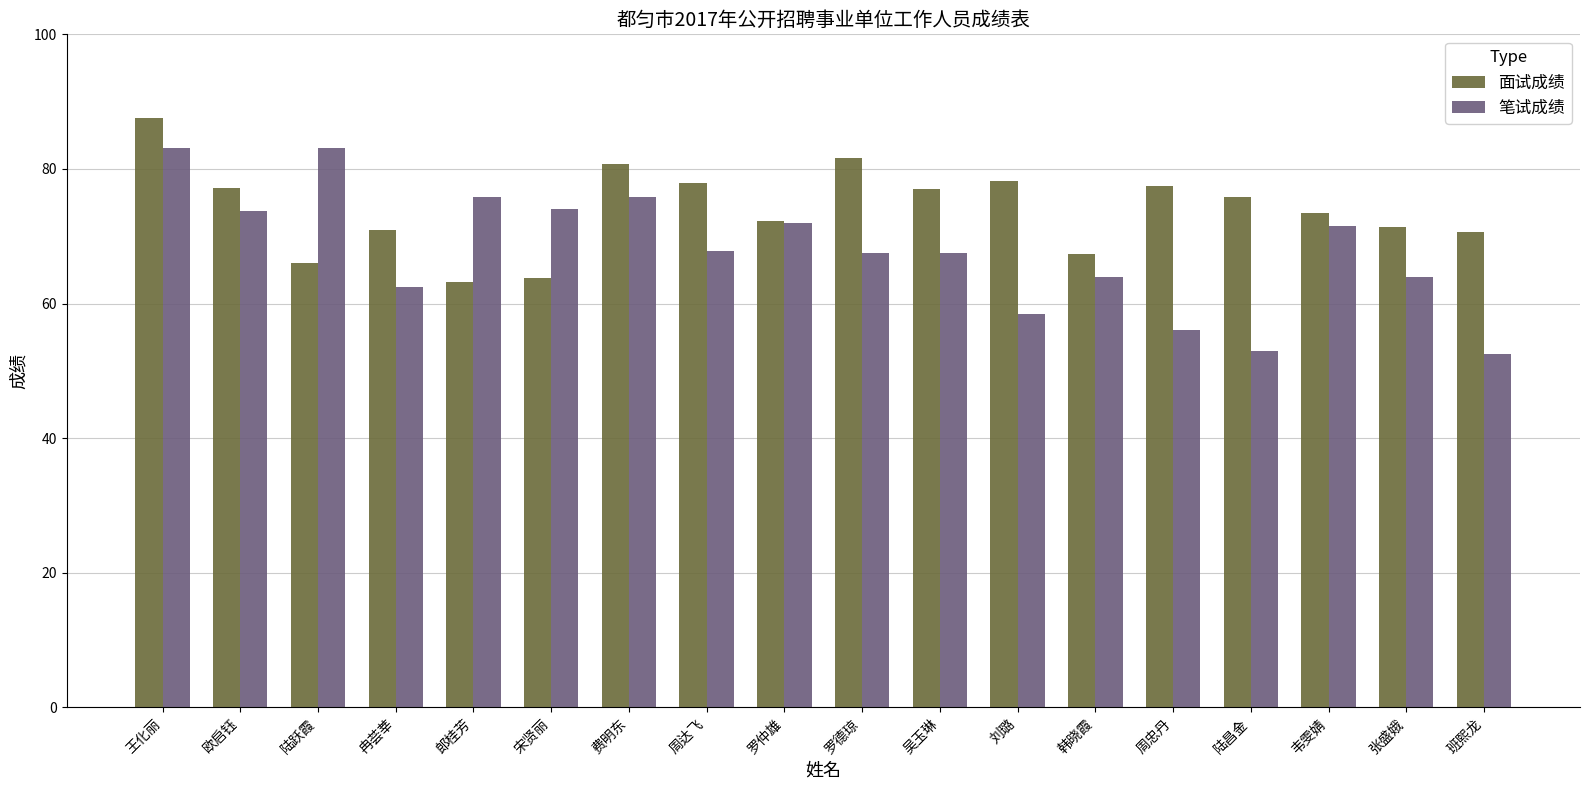

List the series in order of their peak value, lowest first.

笔试成绩, 面试成绩